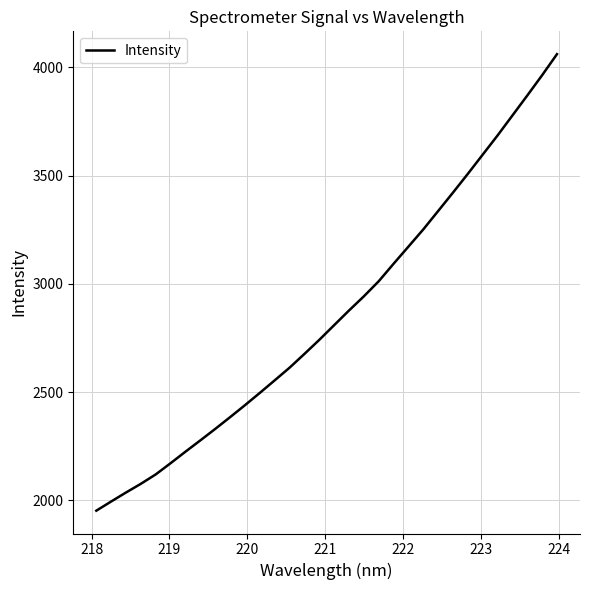

What is the greatest value displayed?

4060.8